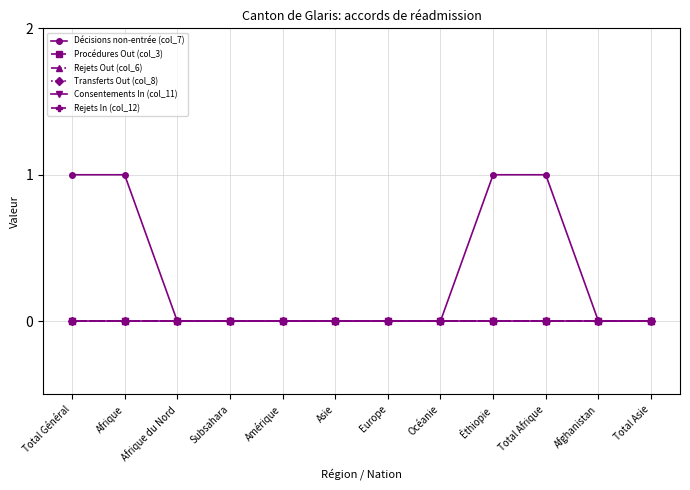

Is this an area chart (filled region under the line)?

No